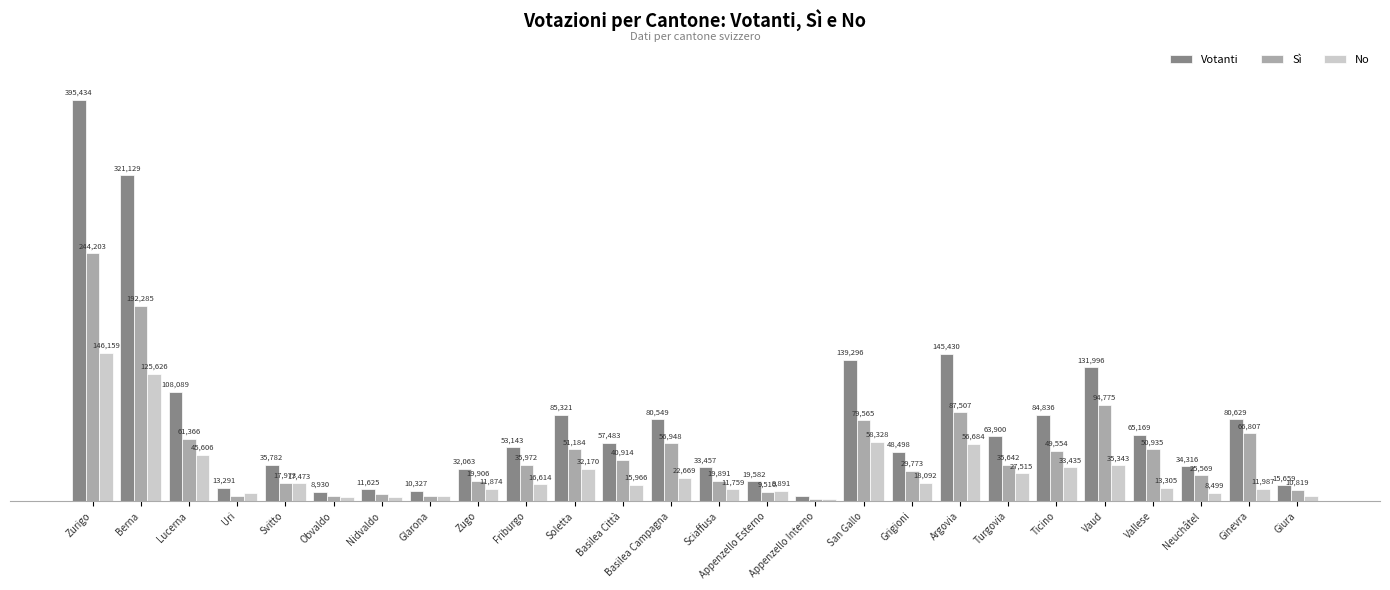

At which label does Votanti reach its peak?

Zurigo